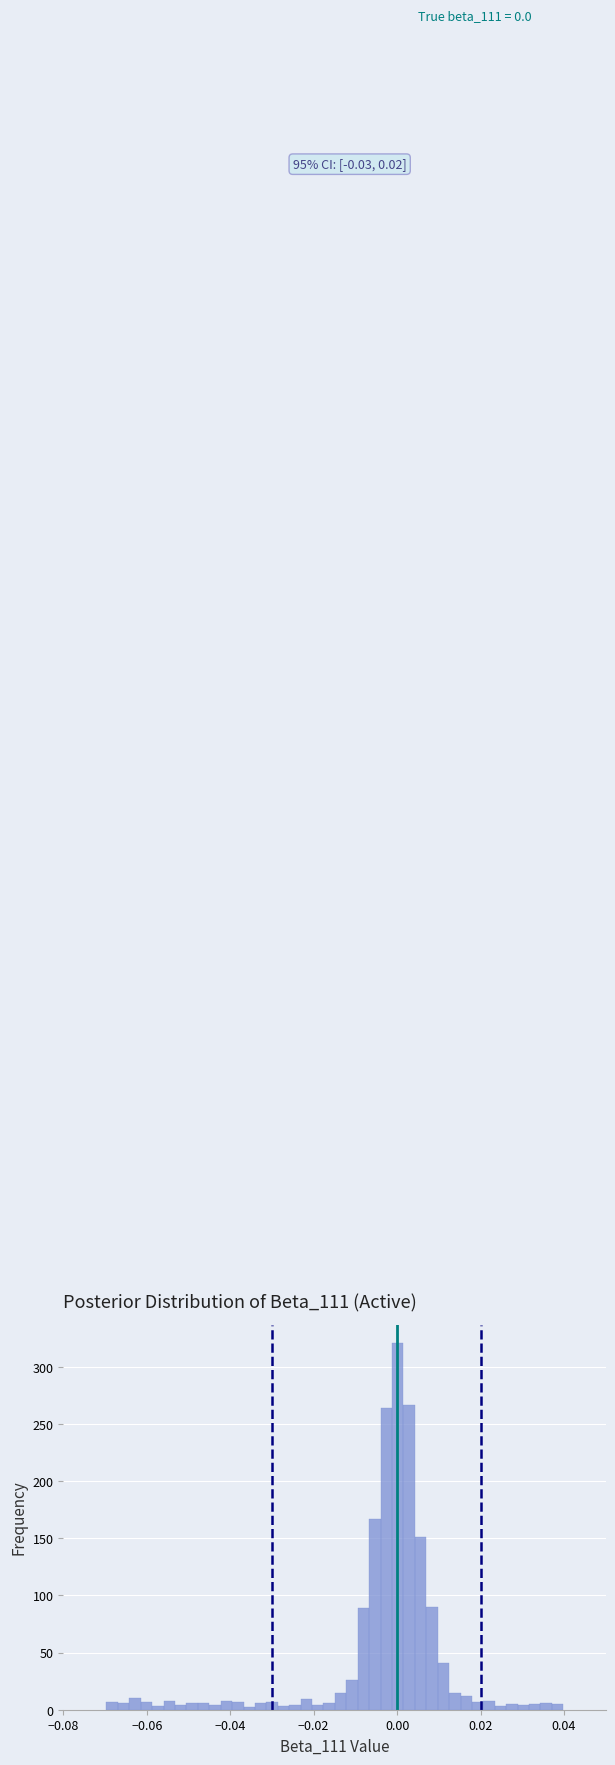

Read against the x-axis, roughly where is the centre of the tallest bar?

0.000